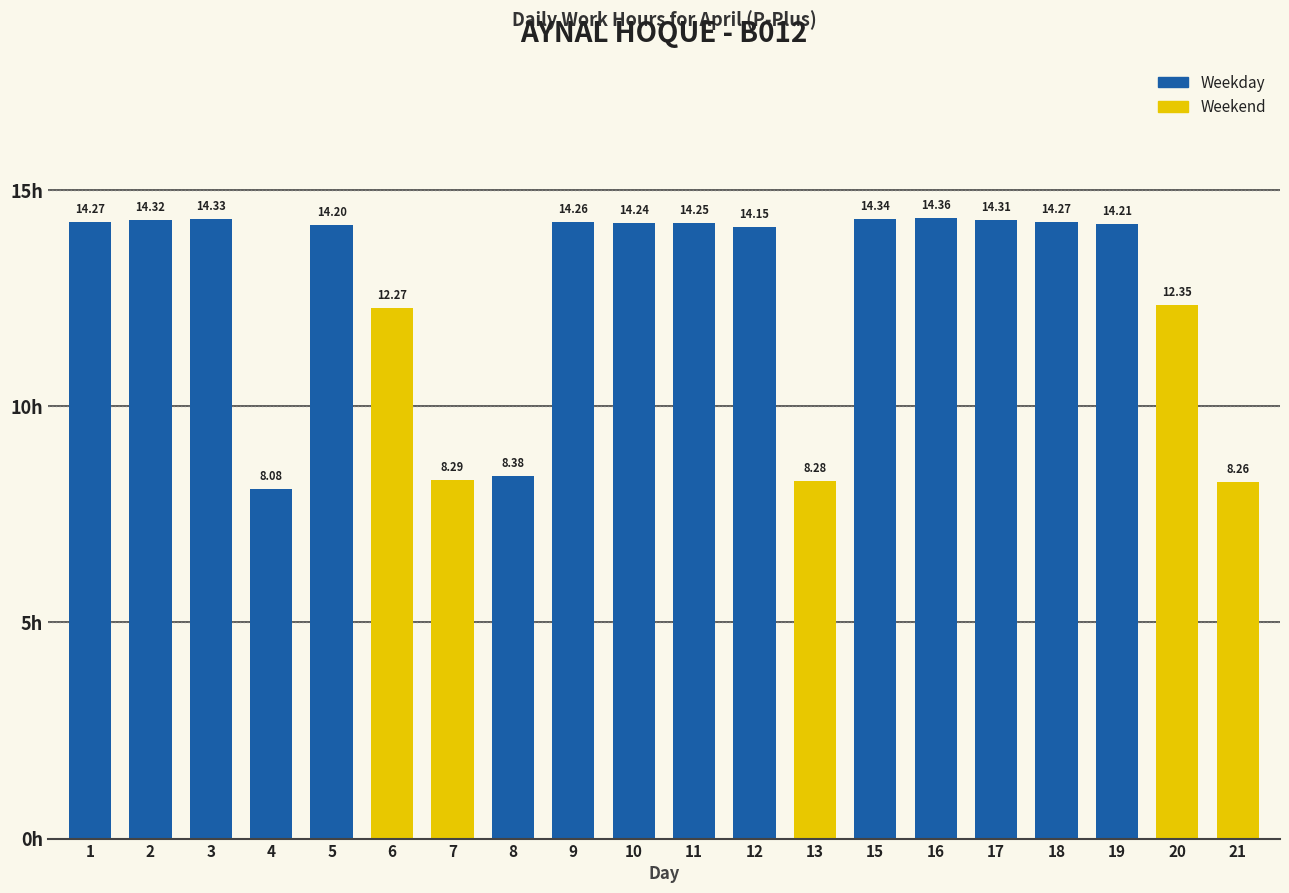

How many series are shown in this chart?

1